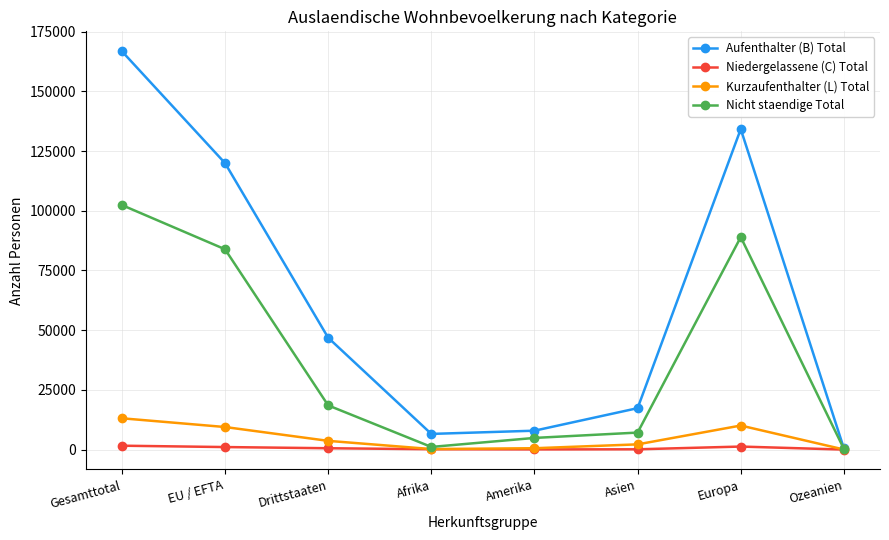

At which category does Aufenthalter (B) Total reach its first local peak?

Europa